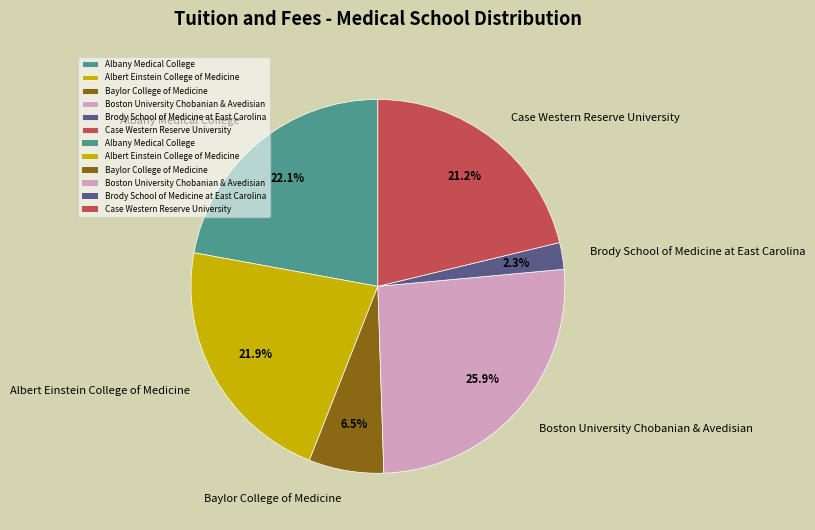

Combined, do Case Western Reserve University and Albany Medical College account for over 50%?

No